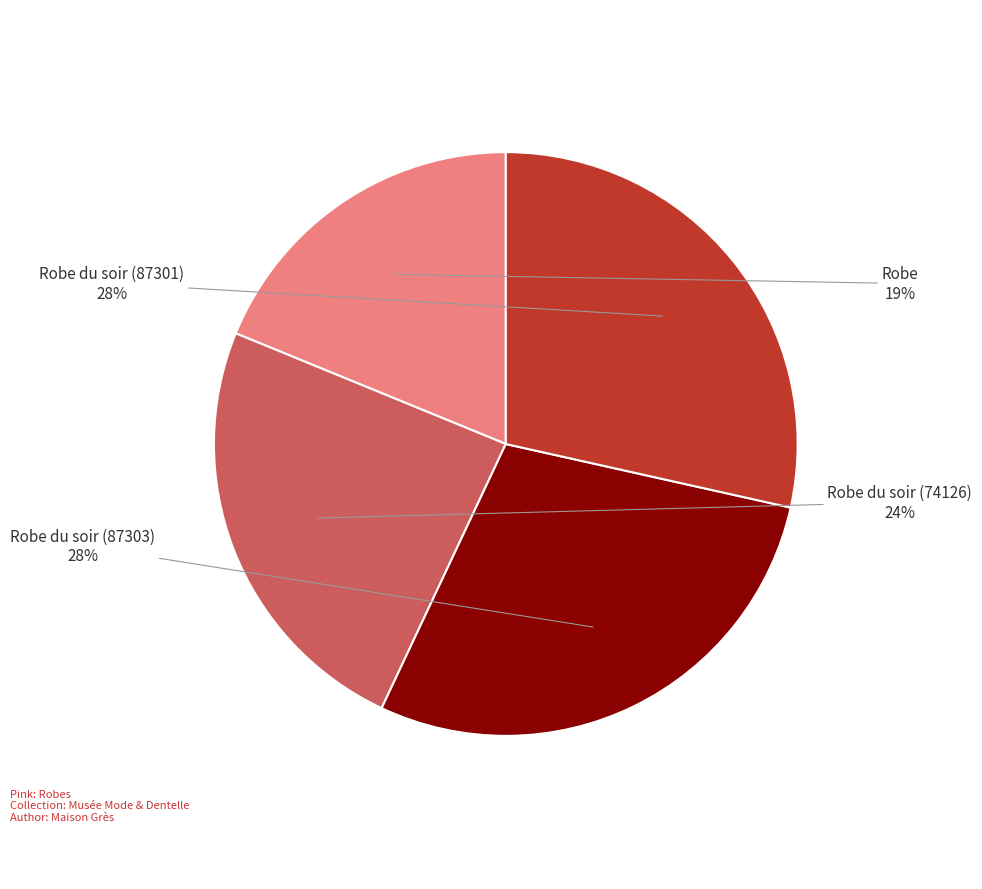

Does any single category account for the majority?

No